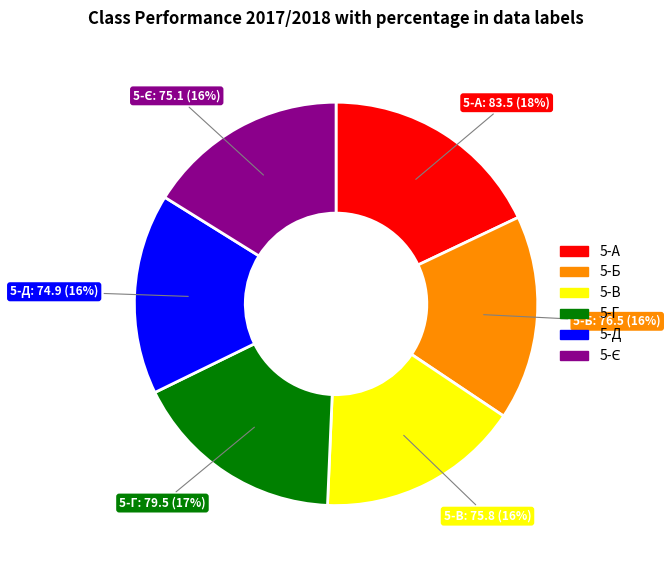

How many segments does this pie chart have?

6